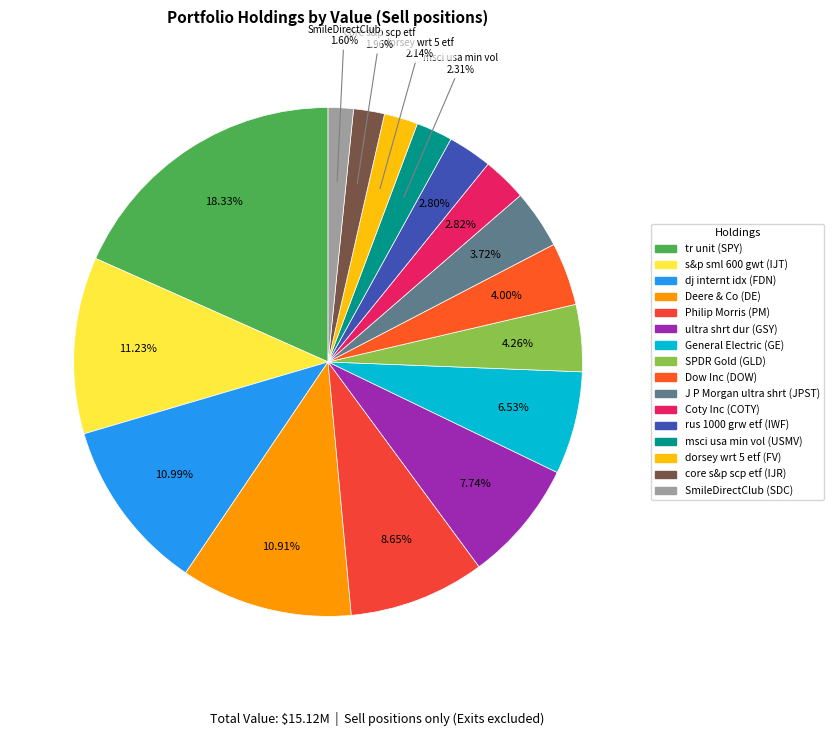

What is the change in value from Philip Morris to General Electric?

-321000